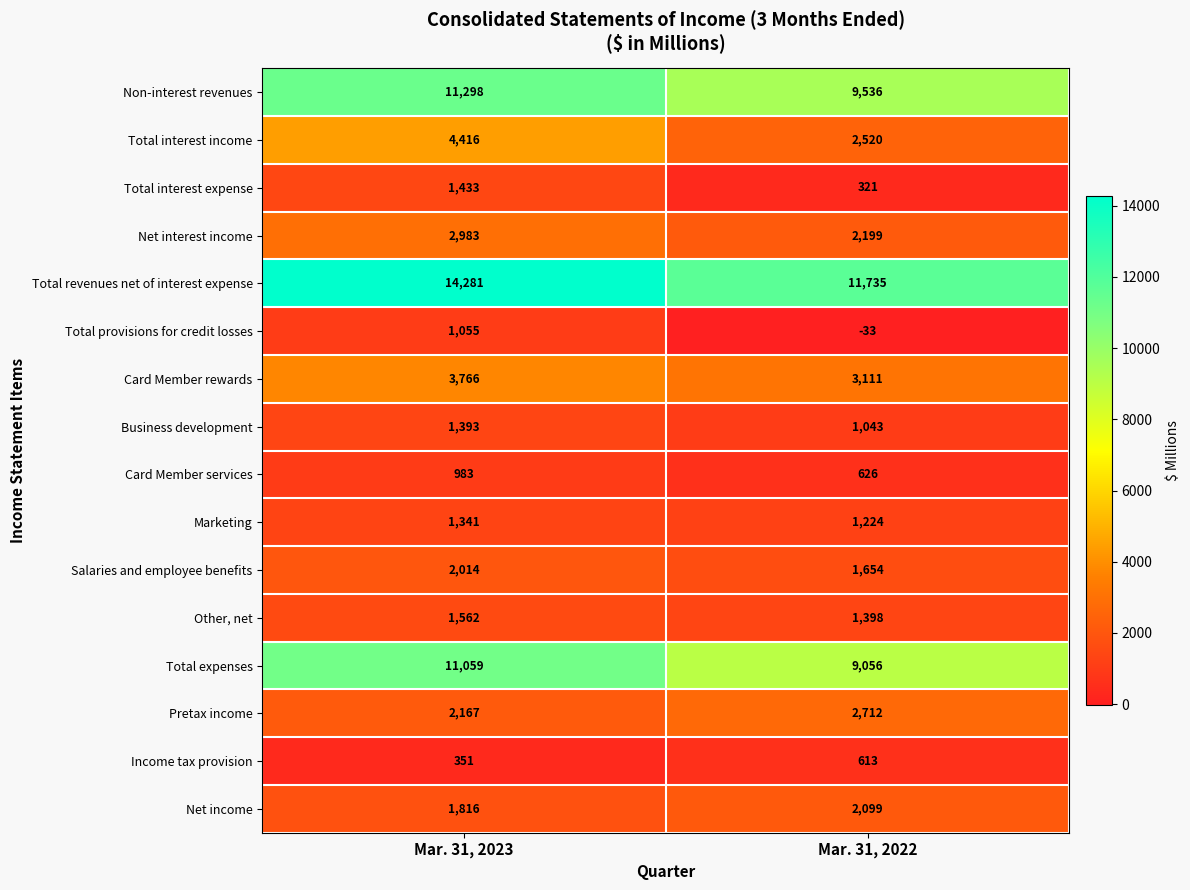

What is the minimum value shown in the chart?

-33